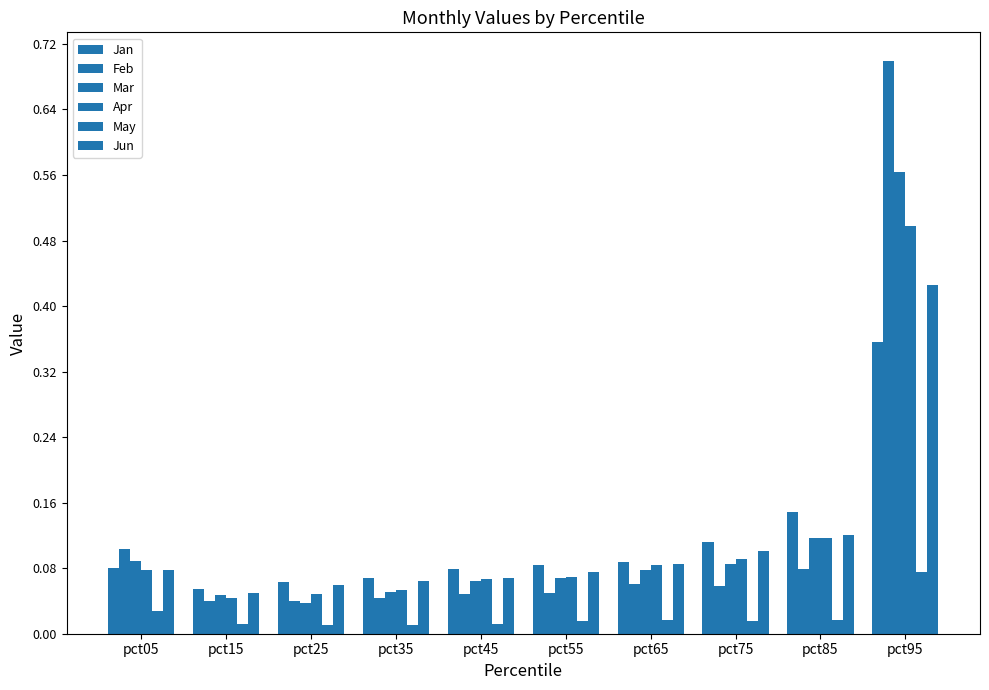

Are the bars grouped side by side (vs. stacked)?

Yes